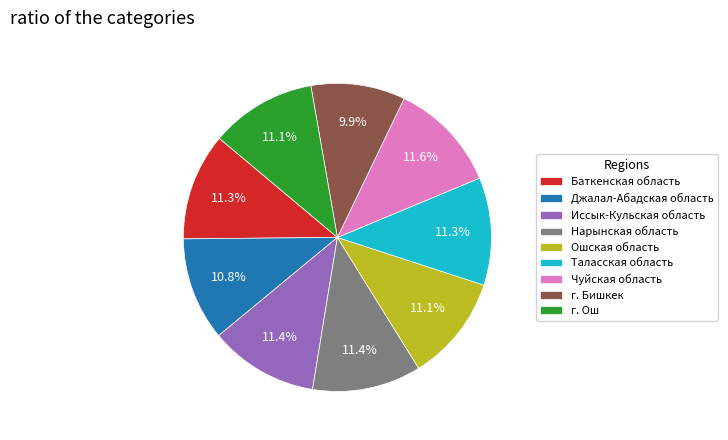

Does Баткенская область represent more than half of the total?

No